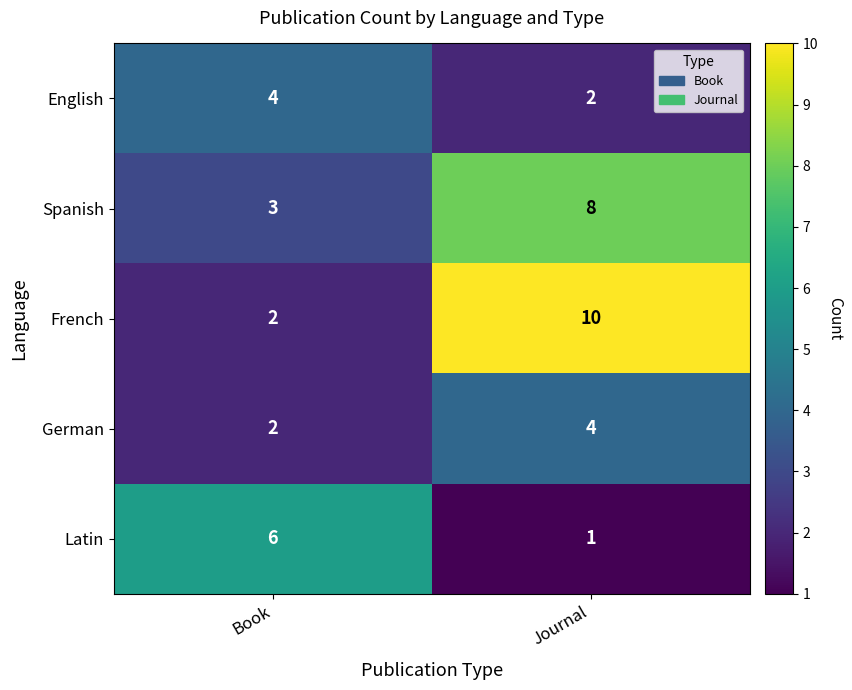

Where is Latin nearest to the value 3?

Journal